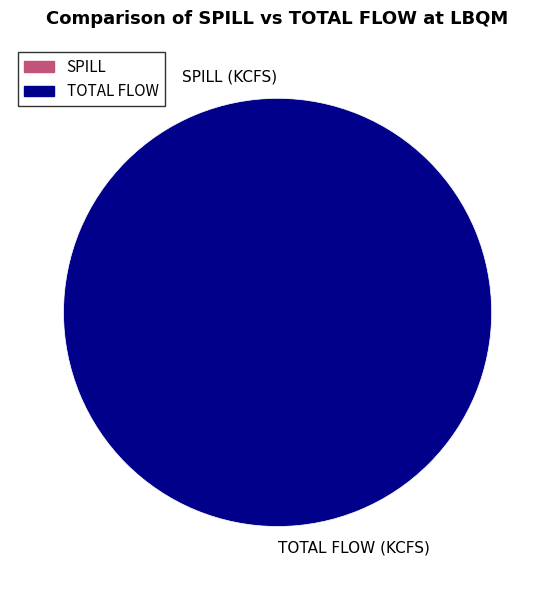

At 12, list the series in order from smallest to largest.

SPILL (KCFS), TOTAL FLOW (KCFS)